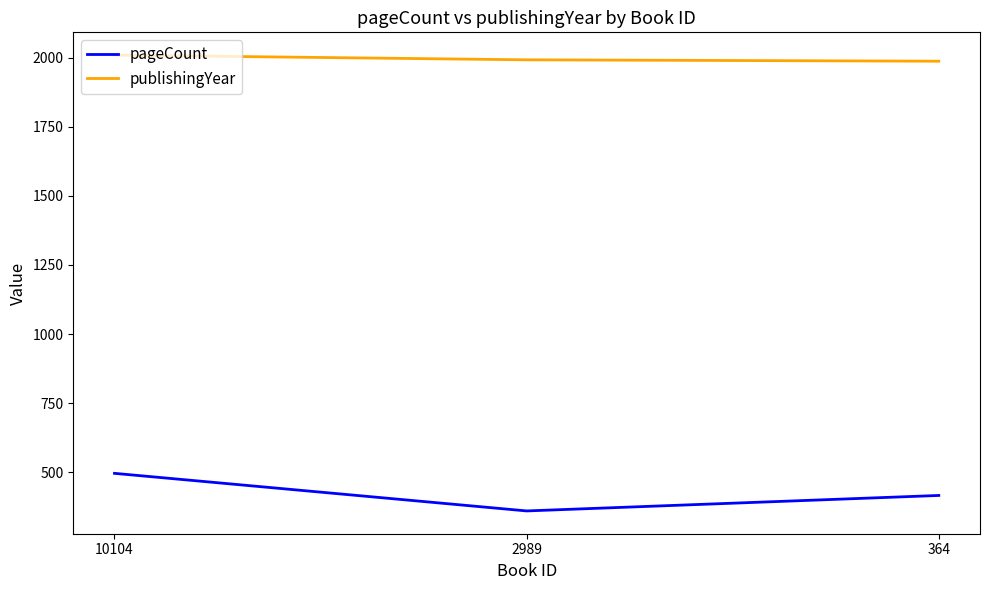

What is the total value across all series at 364?

2403